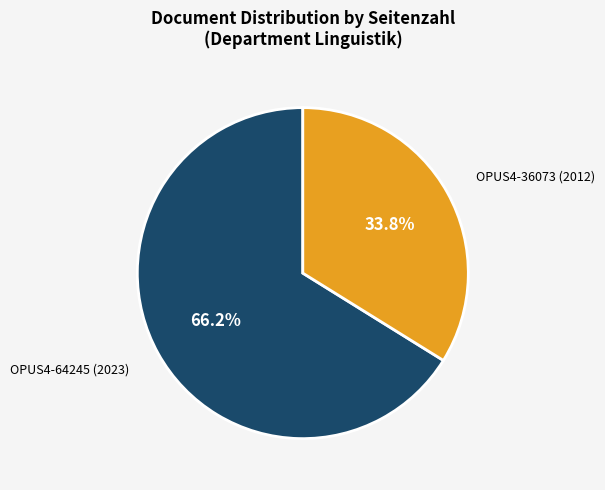

Rank the categories by value from lowest to highest.

OPUS4-36073 (2012), OPUS4-64245 (2023)